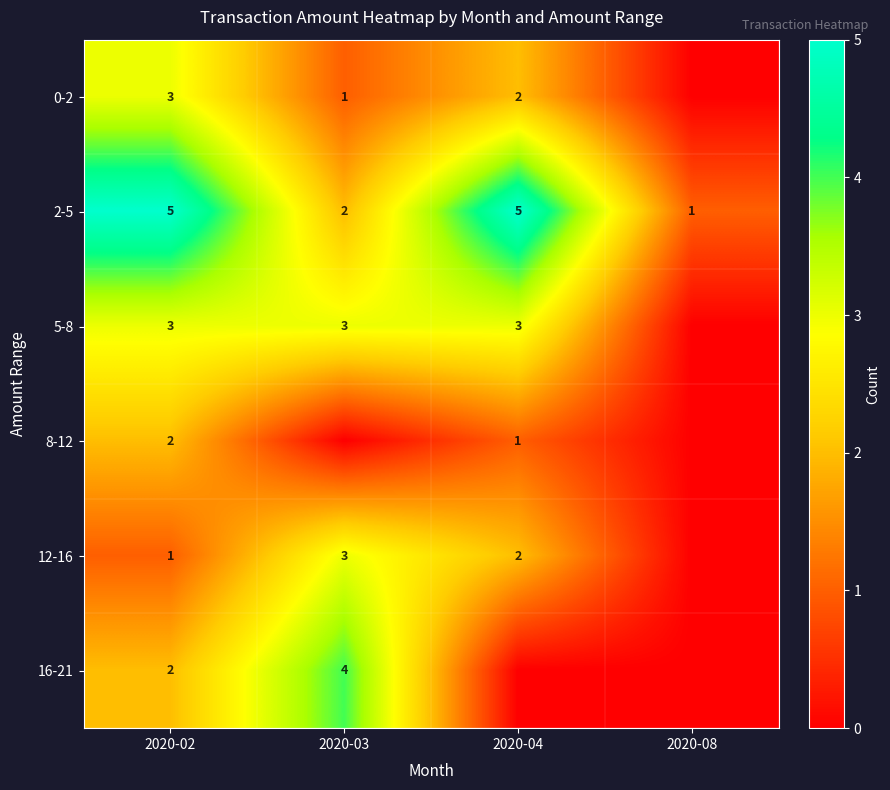

The value of 5-8 at 2020-03 is 3. True or false?

True